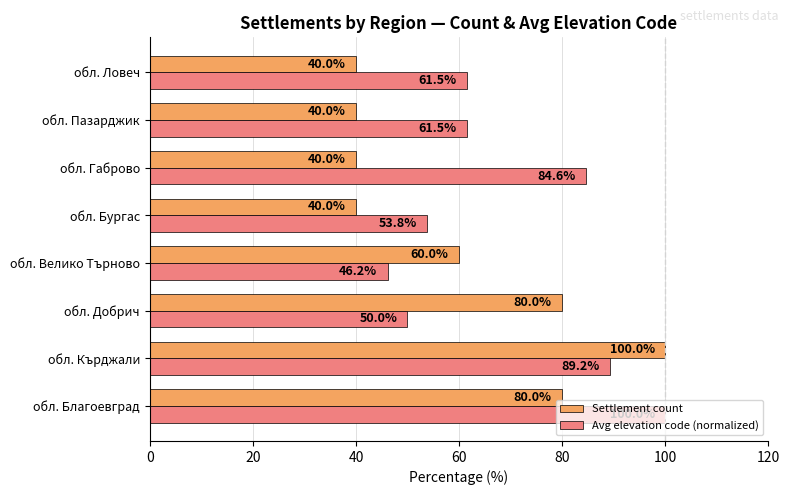

Which series has the largest range (max minus min)?

Settlement count